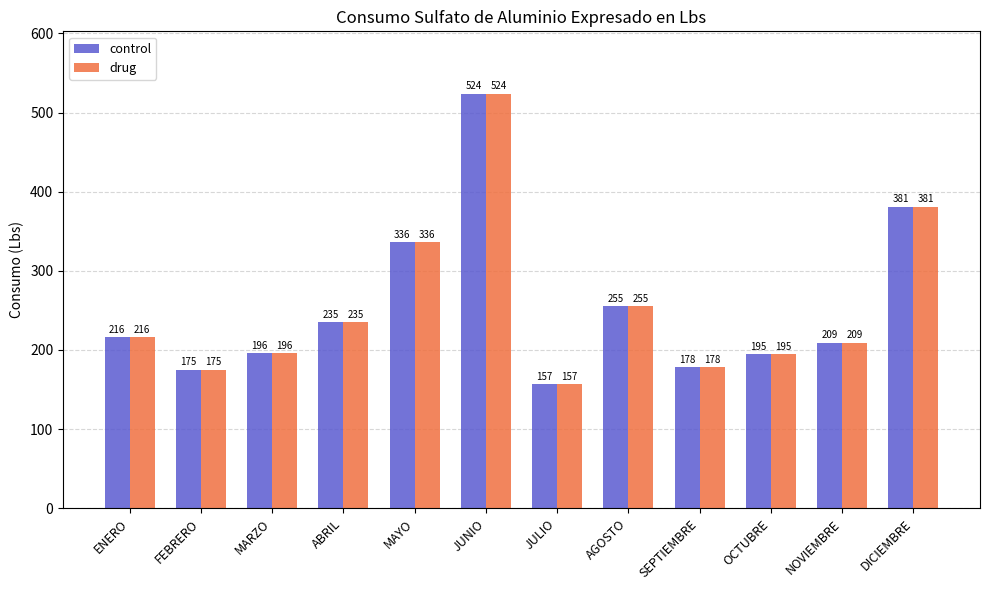

What is the value of the drug bar at the 10th from the left?

195